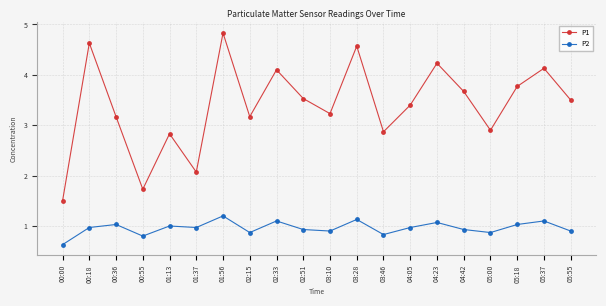

At how many categories does at least one series exceed 2?

18